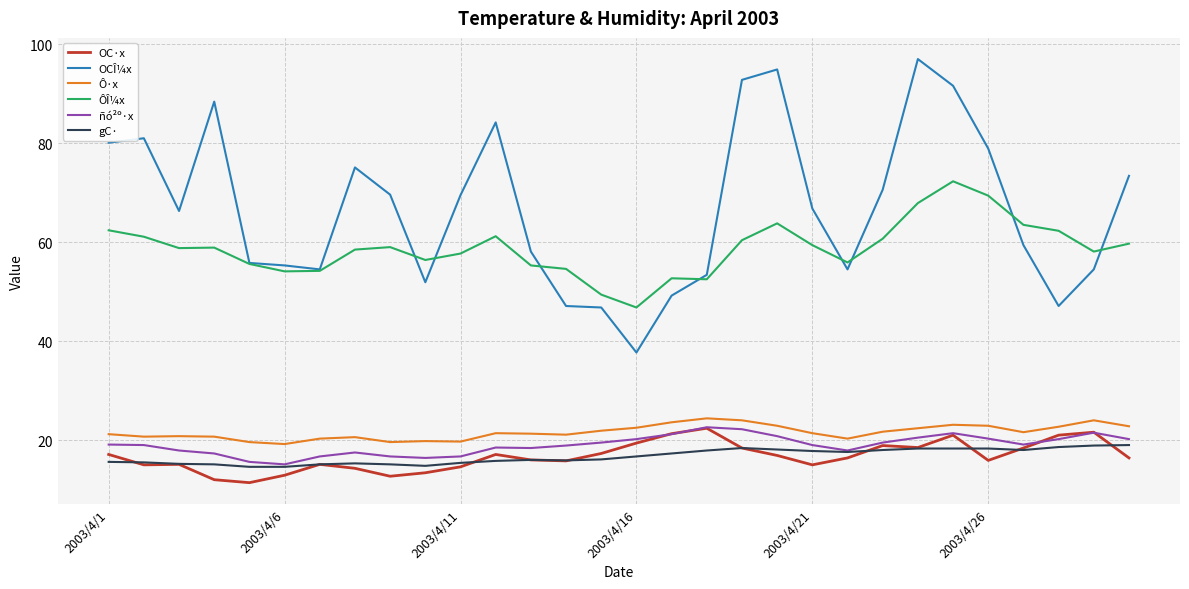

Which series has the largest total across all categories?

OCÎ¼x